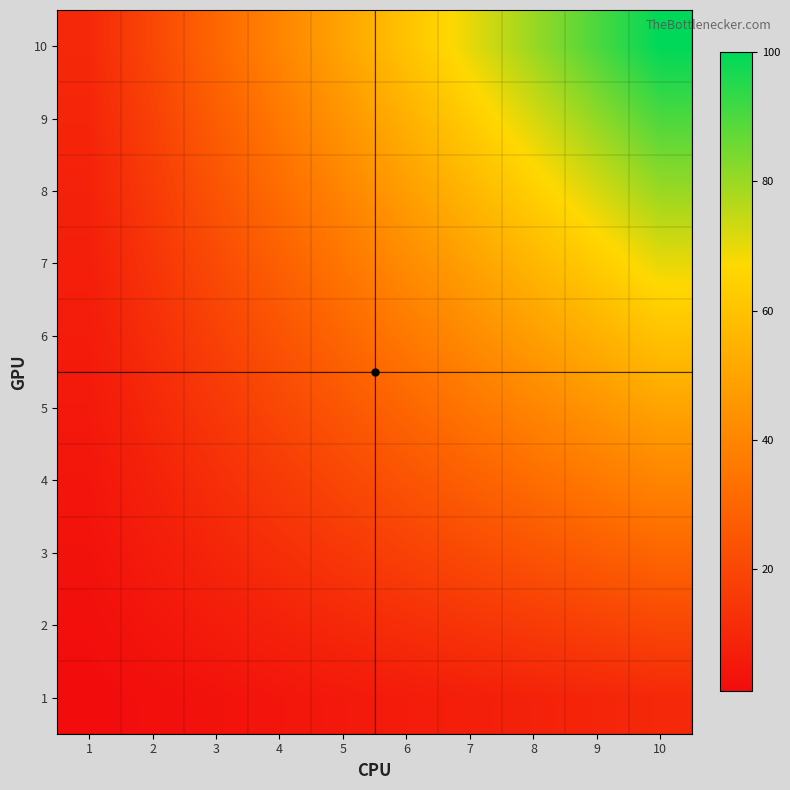

Reading right to left, transcribe all the data shown in this chart.

1: 10=10	9=9	8=8	7=7	6=6	5=5	4=4	3=3	2=2	1=1
2: 10=20	9=18	8=16	7=14	6=12	5=10	4=8	3=6	2=4	1=2
3: 10=30	9=27	8=24	7=21	6=18	5=15	4=12	3=9	2=6	1=3
4: 10=40	9=36	8=32	7=28	6=24	5=20	4=16	3=12	2=8	1=4
5: 10=50	9=45	8=40	7=35	6=30	5=25	4=20	3=15	2=10	1=5
6: 10=60	9=54	8=48	7=42	6=36	5=30	4=24	3=18	2=12	1=6
7: 10=70	9=63	8=56	7=49	6=42	5=35	4=28	3=21	2=14	1=7
8: 10=80	9=72	8=64	7=56	6=48	5=40	4=32	3=24	2=16	1=8
9: 10=90	9=81	8=72	7=63	6=54	5=45	4=36	3=27	2=18	1=9
10: 10=100	9=90	8=80	7=70	6=60	5=50	4=40	3=30	2=20	1=10